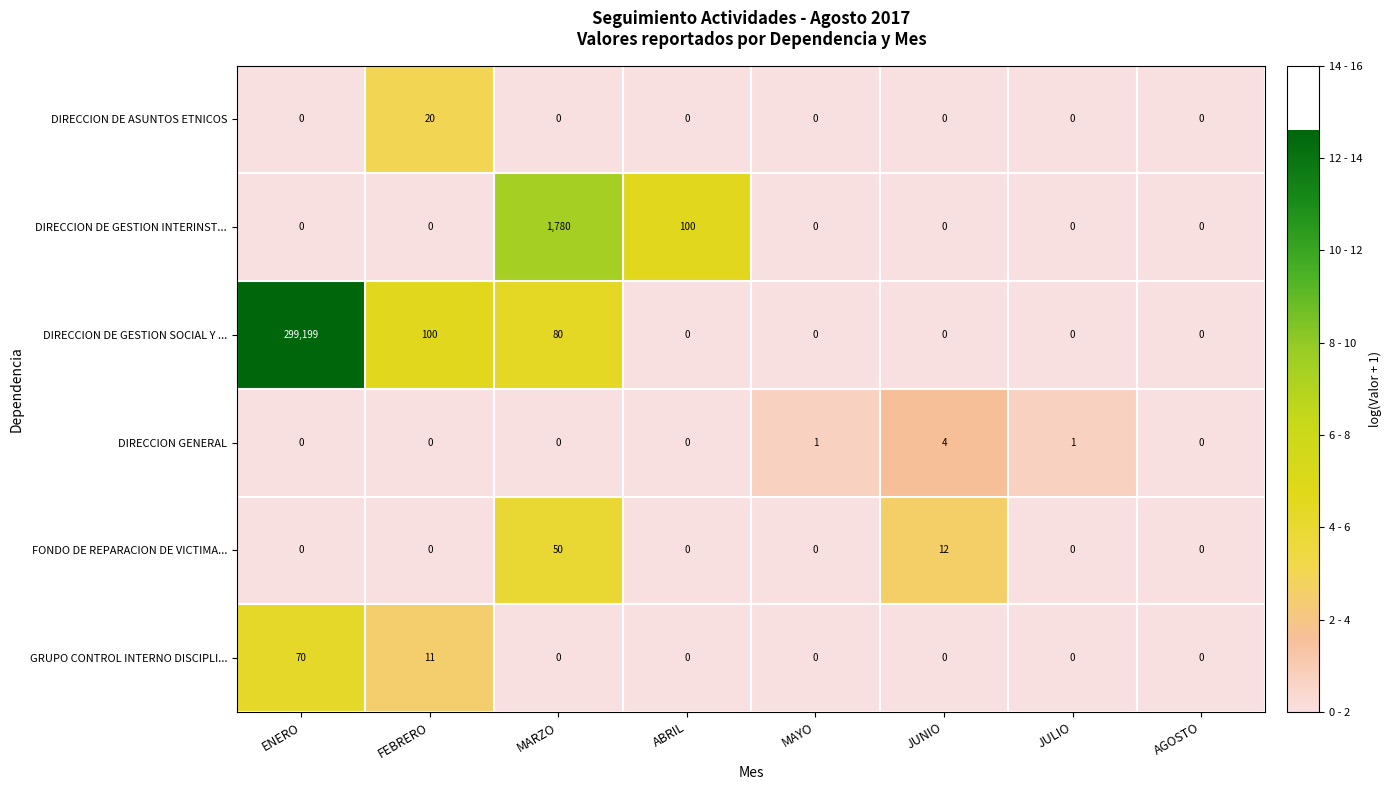

Rank the series by their maximum value, from lowest to highest.

DIRECCION GENERAL, DIRECCION DE ASUNTOS ETNICOS, FONDO DE REPARACION DE VICTIMA..., GRUPO CONTROL INTERNO DISCIPLI..., DIRECCION DE GESTION INTERINST..., DIRECCION DE GESTION SOCIAL Y ...